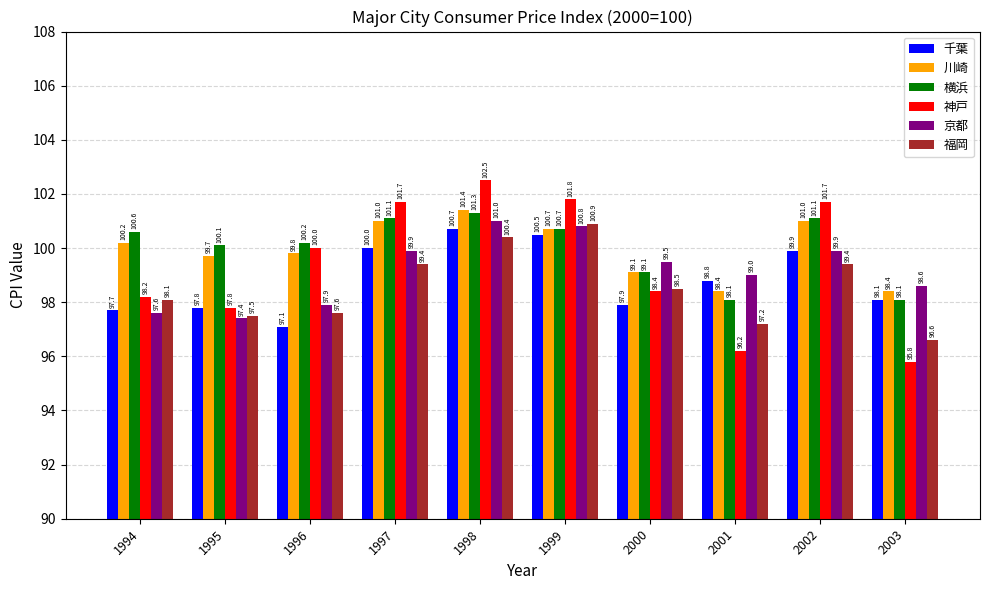

At which label is 横浜 closest to 99?

2000